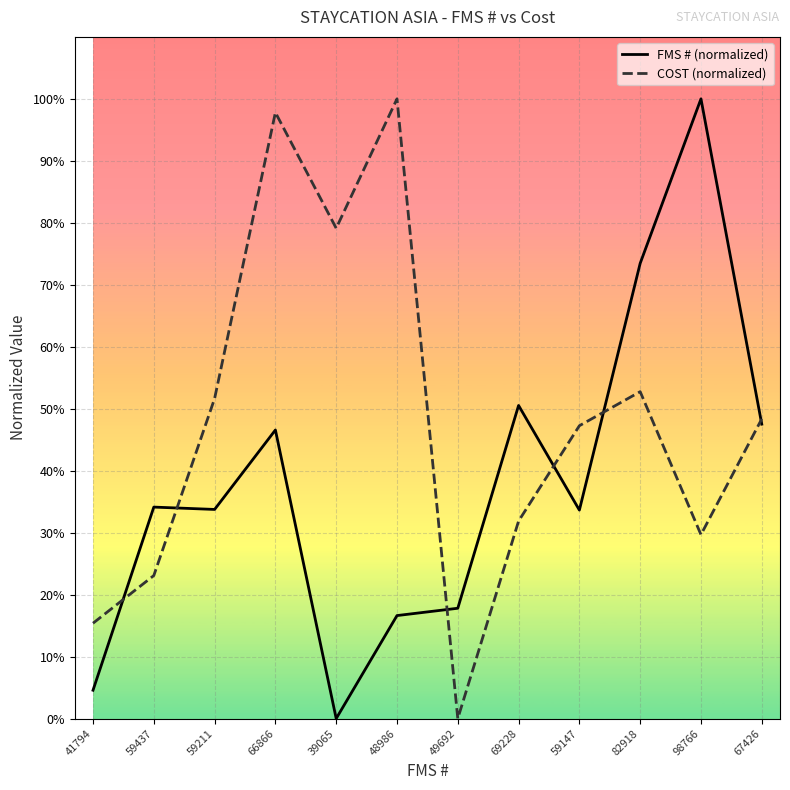

What are all the series names shown in the legend?

FMS # (normalized), COST (normalized)